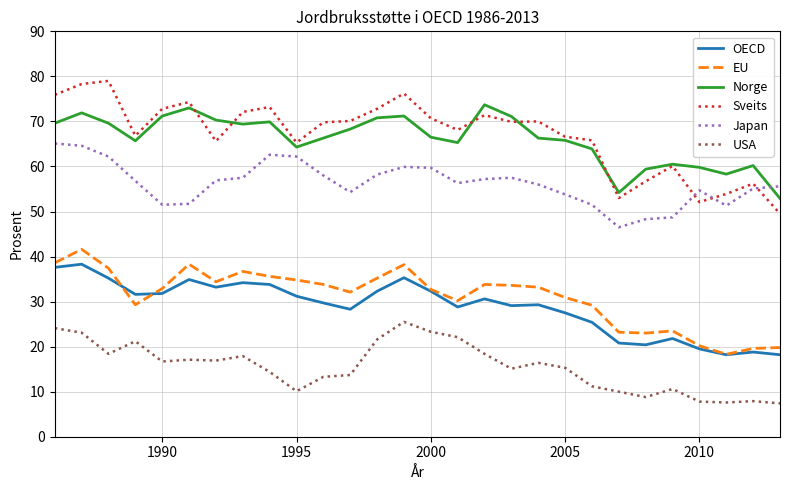

What is the smallest value displayed?

7.4